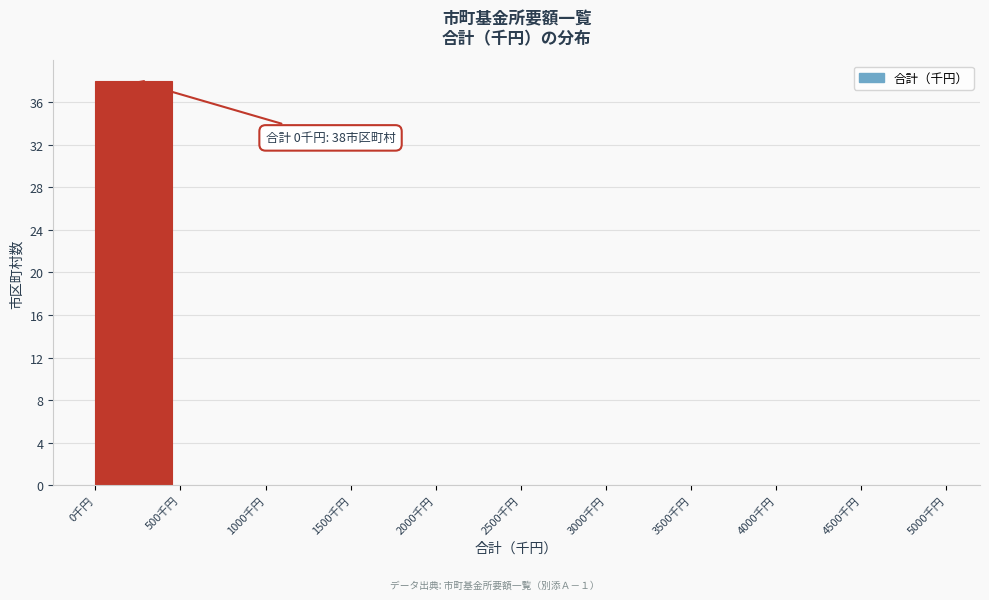

Over which range of the x-axis is the bar tallest?

0 to 500